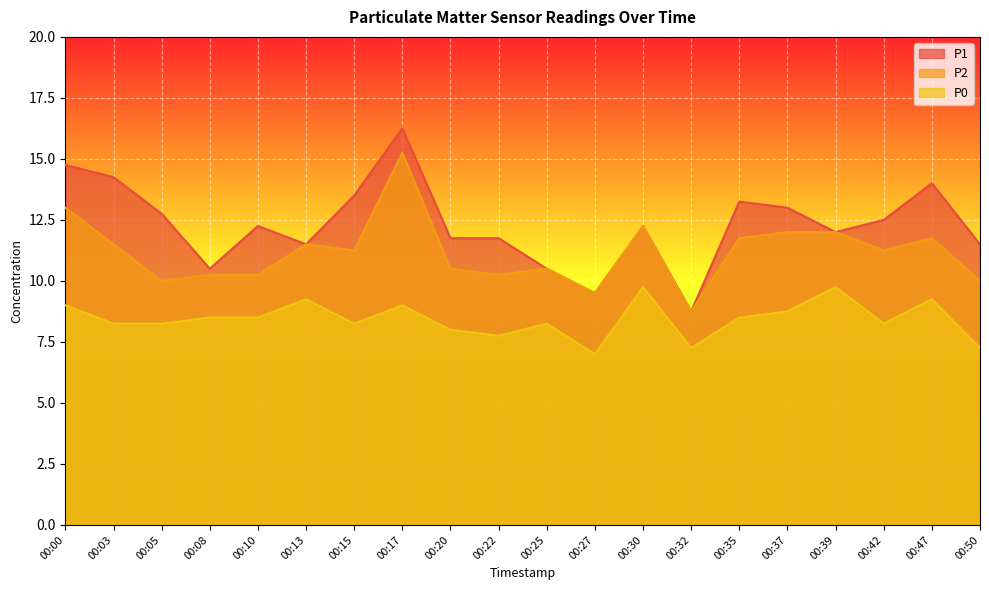

True or false: P1 and P2 cross at least once.

False